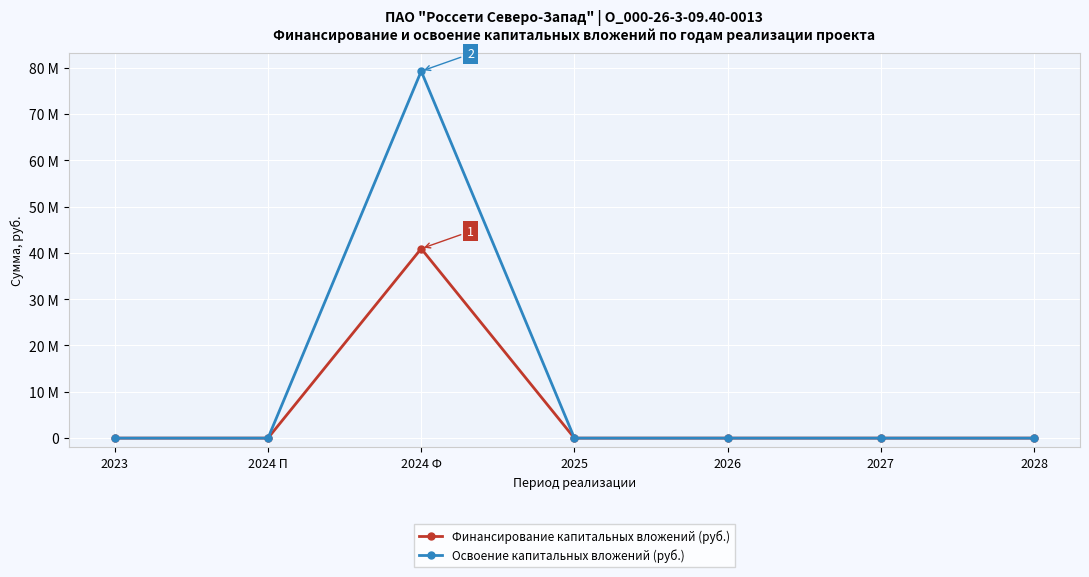

True or false: Освоение капитальных вложений (руб.) and Финансирование капитальных вложений (руб.) cross at least once.

False